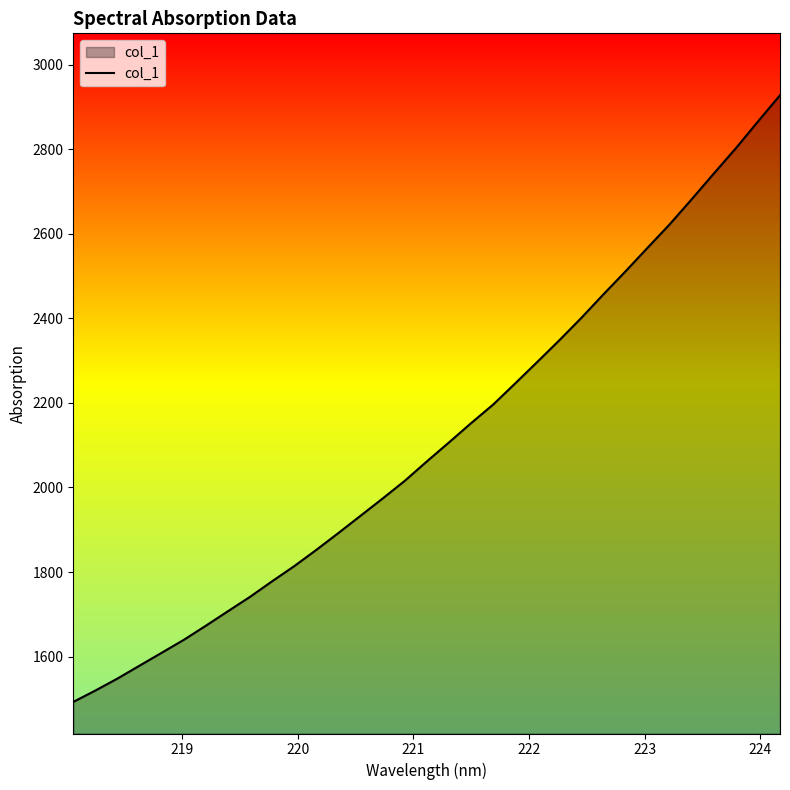

What is the smallest value displayed?

1493.0